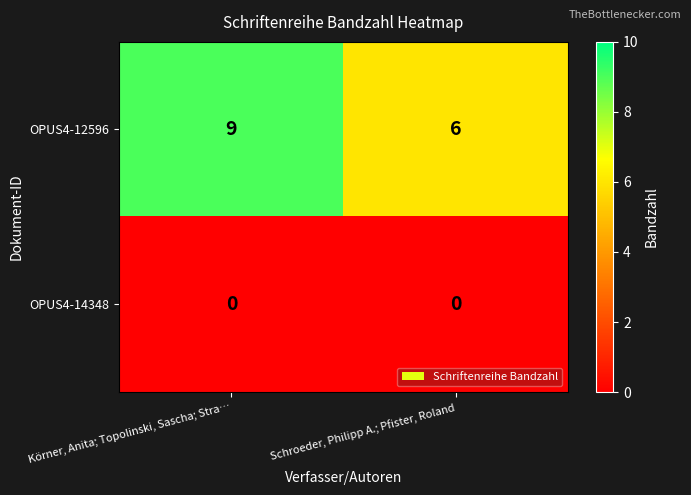

The value of OPUS4-12596 at Körner, Anita; Topolinski, Sascha; Stra… is 4. True or false?

False